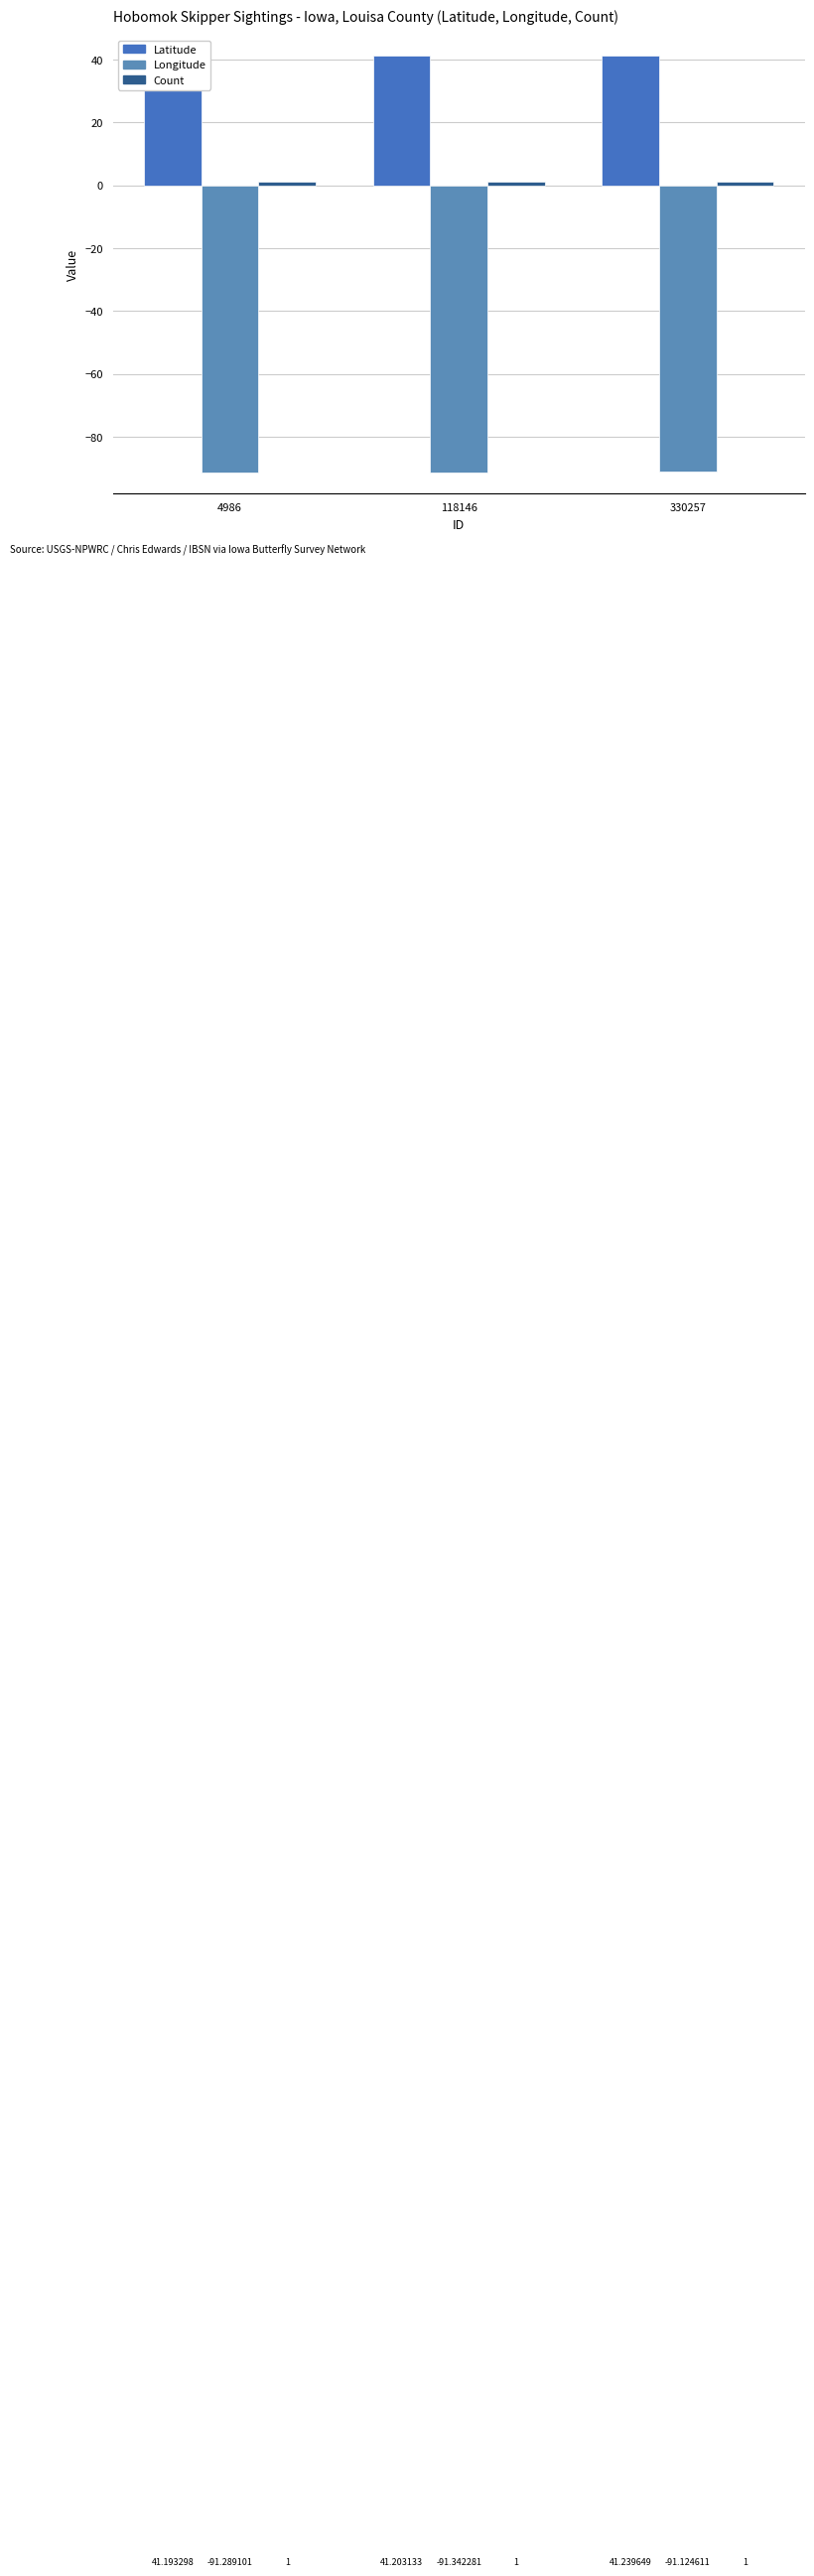

At how many categories does at least one series exceed -54?

3